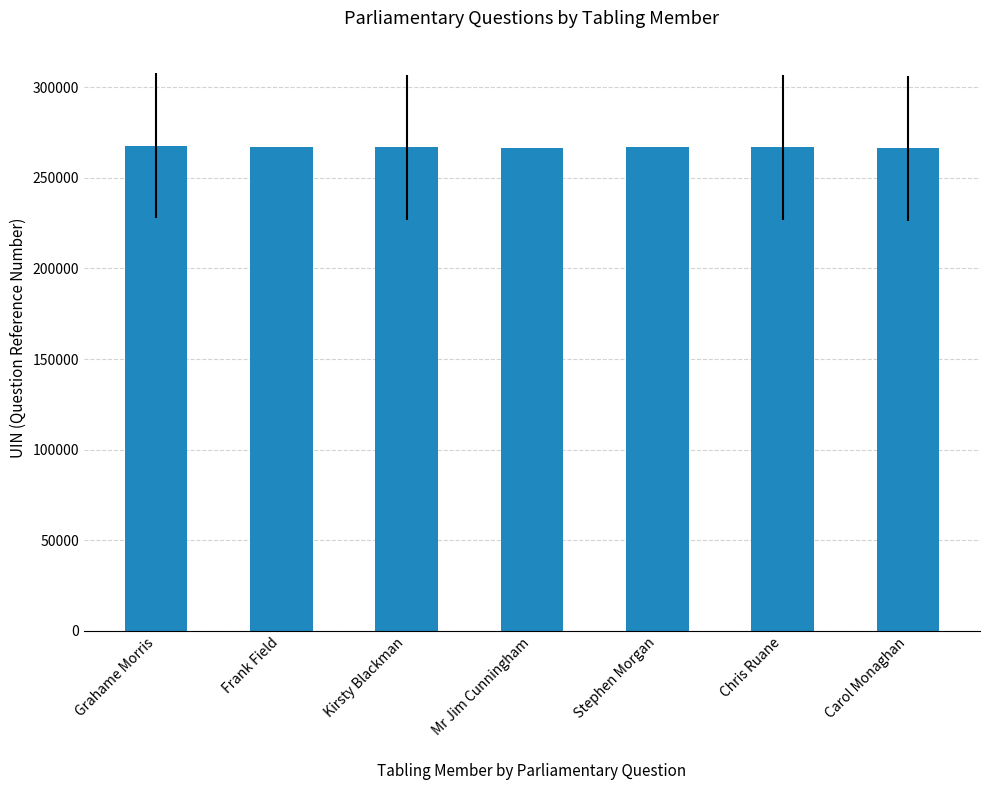

What is the smallest value displayed?

266160.0